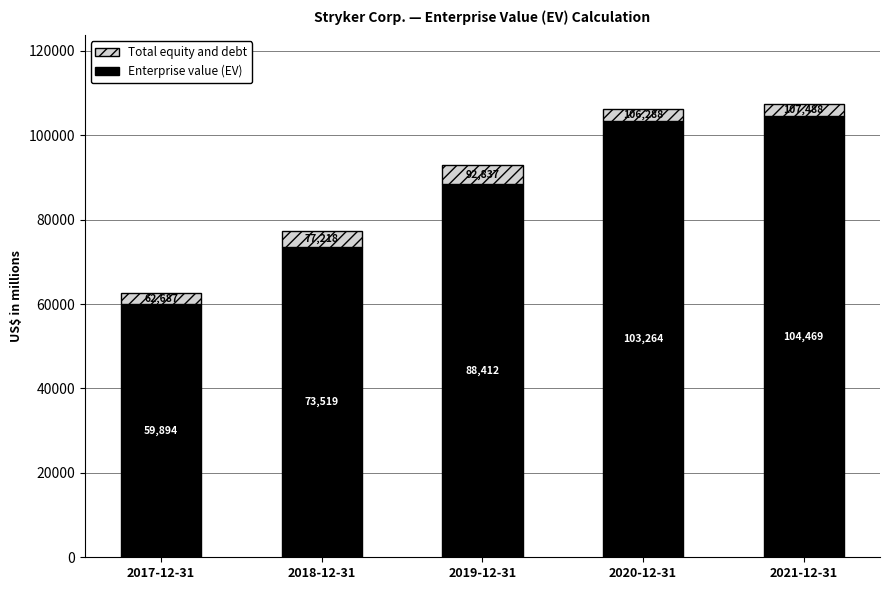

What is the total value across all series at 2017-12-31?

62687